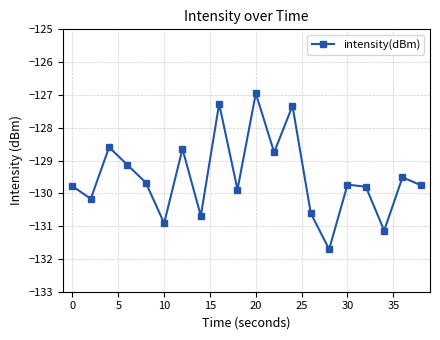

What is the difference between the maximum and second lowest values?

4.2